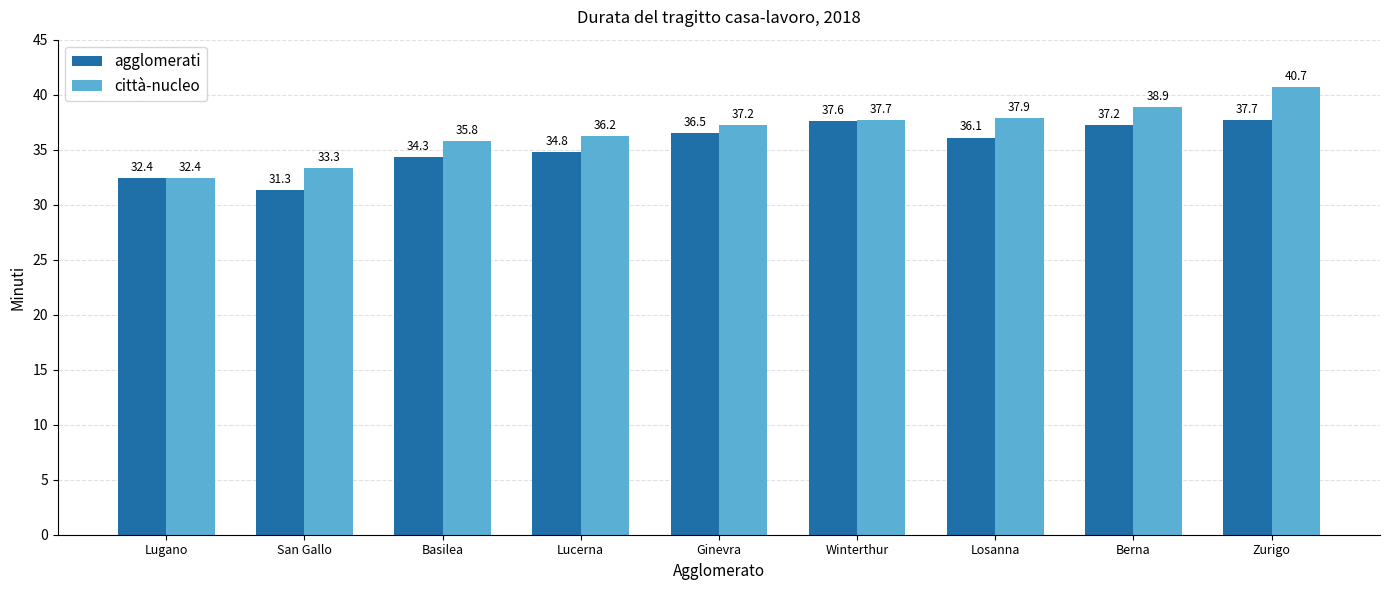

What is the difference between the highest and lowest values at Losanna?

1.8